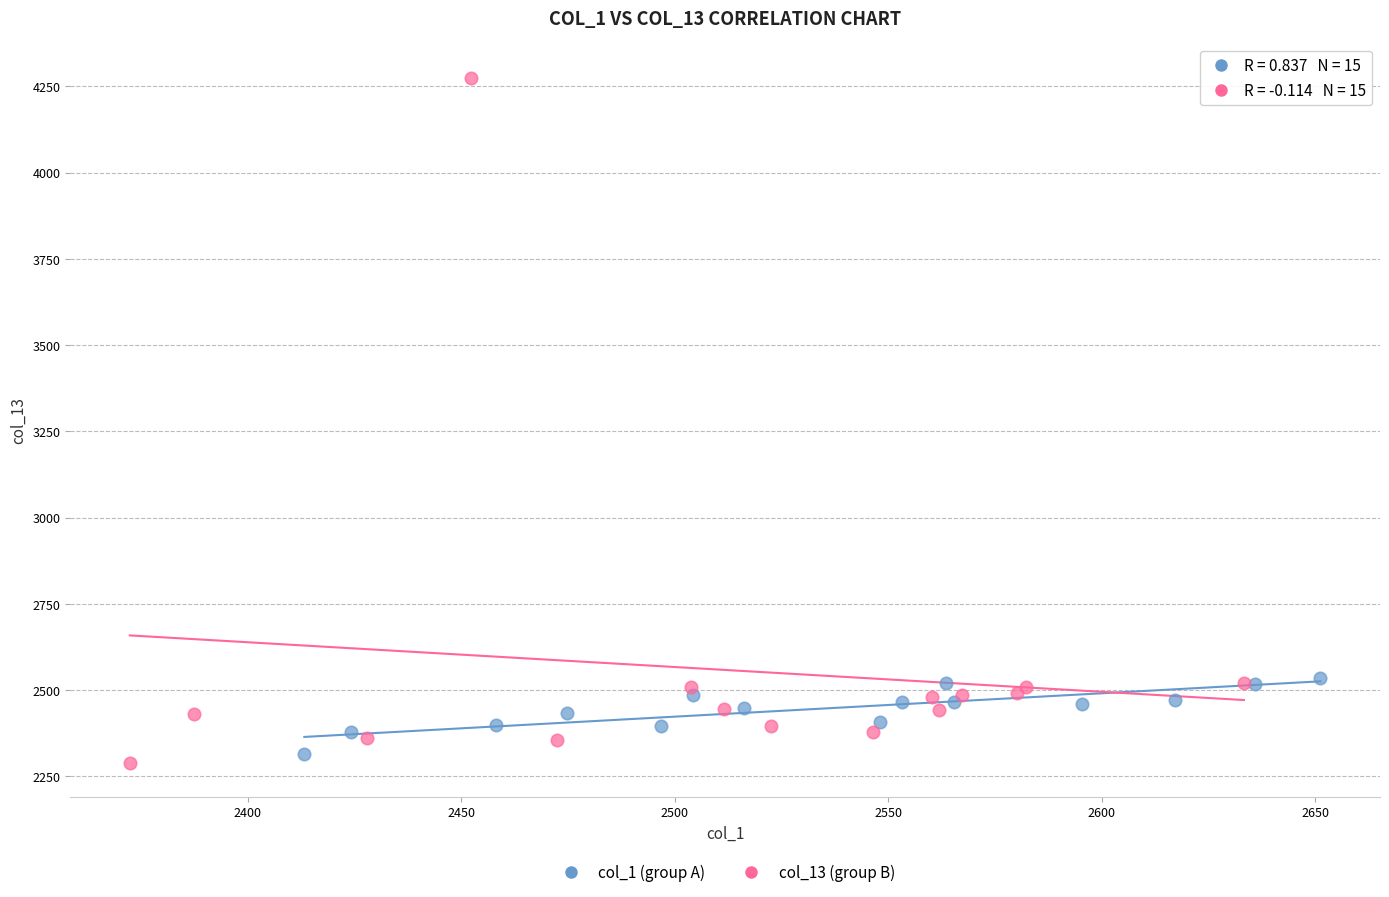

Which series reaches the minimum Y coordinate?

col_13 (group B)